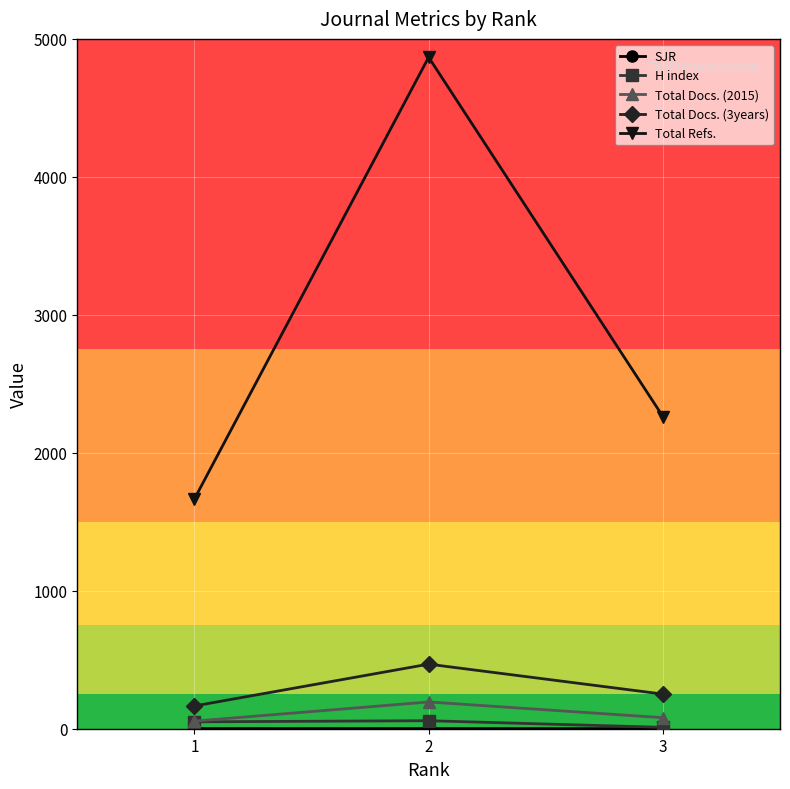

Is the value of Total Docs. (3years) at 1 greater than the value of Total Refs. at 1?

No